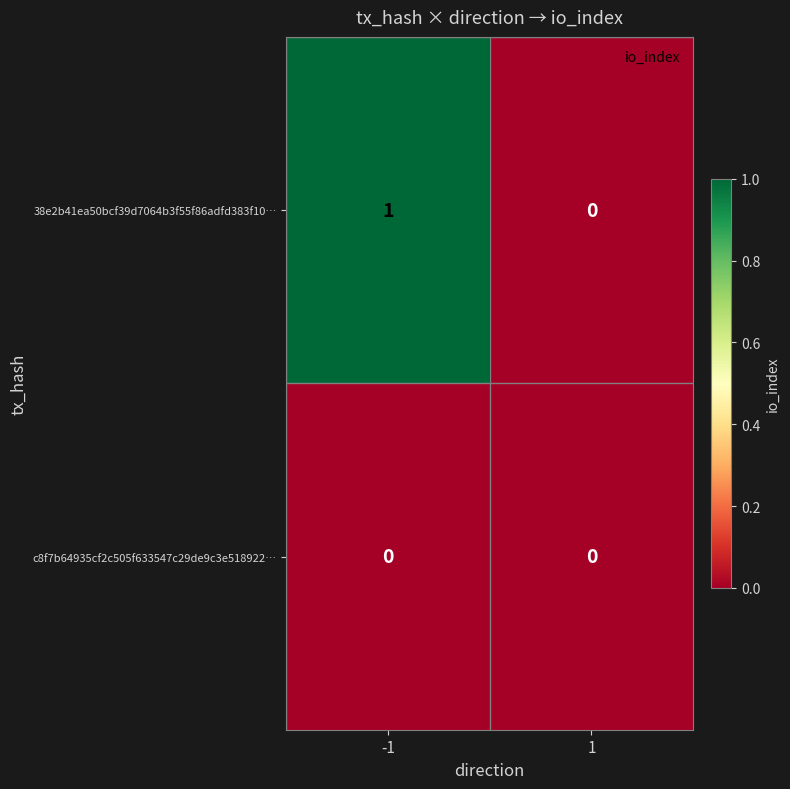

Reading left to right, transcribe all the data shown in this chart.

38e2b41ea50bcf39d7064b3f55f86adfd383f10…: 1	0
c8f7b64935cf2c505f633547c29de9c3e518922…: 0	0